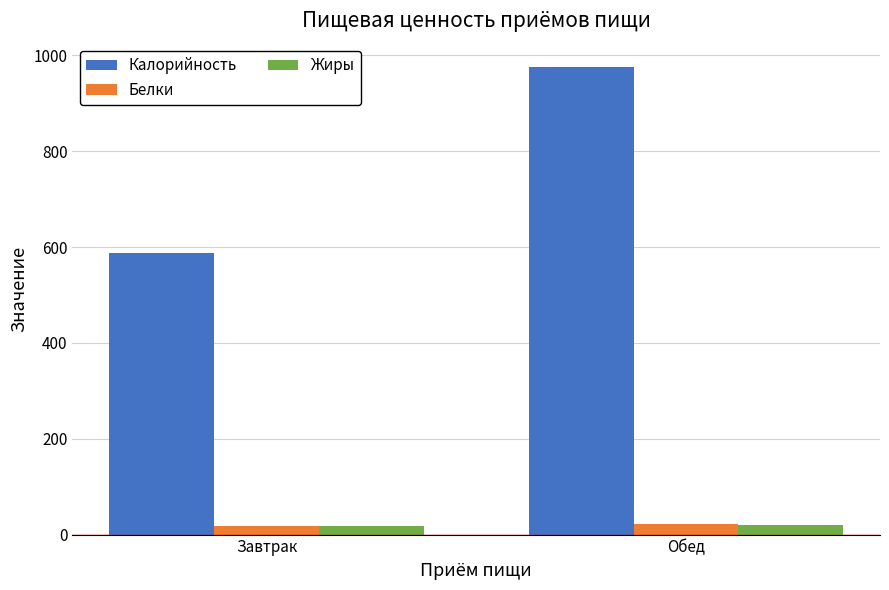

What is the approximate value of Жиры at Завтрак?

18.6